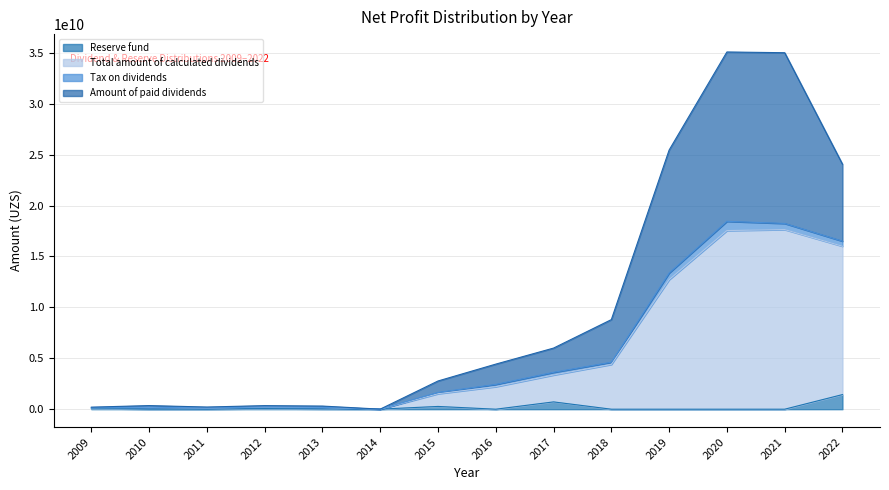

In Amount of paid dividends, how many points are lower than both neighbors (excluding endpoints)?

2